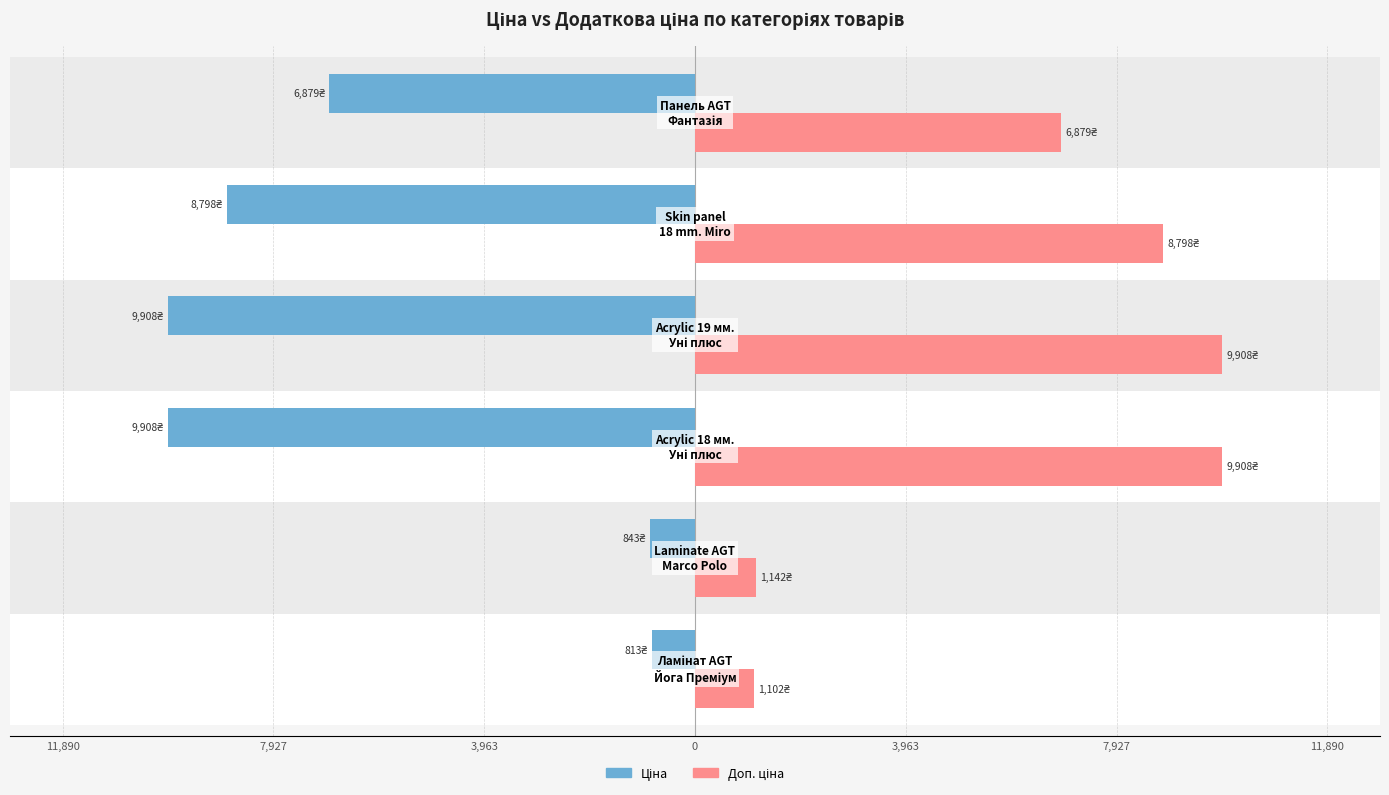

How many values in the Доп. ціна series are below 8797?

3